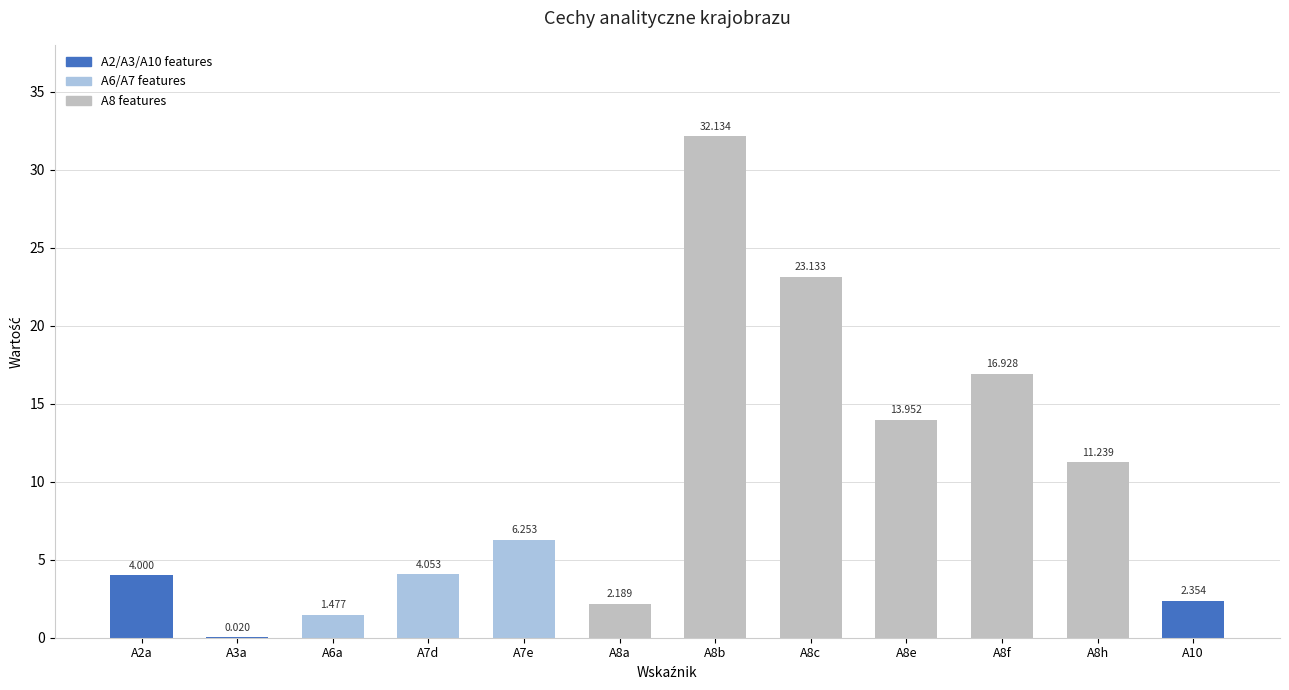

What is the total value across all series at A8c?

23.1